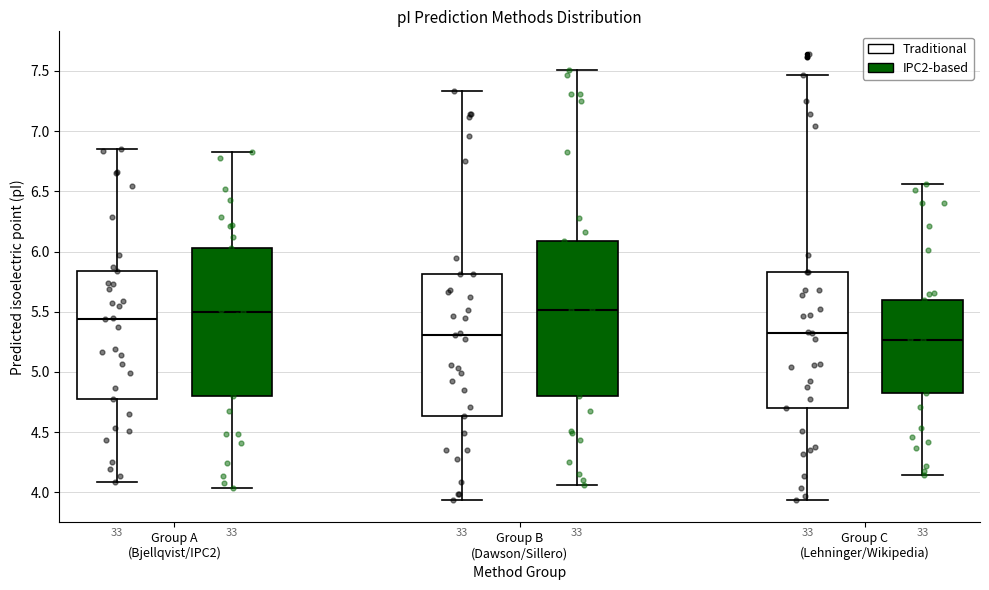

Reading left to right, transcribe this box plot: for each box, give where its median line is, the range the box spans, and where its two whiskers end, as read against the y-axis. The values are not printed on the chart, so give them approximately, as read against the axis.

Group A (Bjellqvist/IPC2) (Traditional): median 5.45, box 4.75 to 5.85, whiskers 4.10 to 6.85
Group A (Bjellqvist/IPC2) (IPC2-based): median 5.50, box 4.80 to 6.05, whiskers 4.05 to 6.85
Group B (Dawson/Sillero) (Traditional): median 5.30, box 4.65 to 5.80, whiskers 3.95 to 7.35
Group B (Dawson/Sillero) (IPC2-based): median 5.50, box 4.80 to 6.10, whiskers 4.05 to 7.50
Group C (Lehninger/Wikipedia) (Traditional): median 5.30, box 4.70 to 5.85, whiskers 3.95 to 7.45
Group C (Lehninger/Wikipedia) (IPC2-based): median 5.25, box 4.85 to 5.60, whiskers 4.15 to 6.55